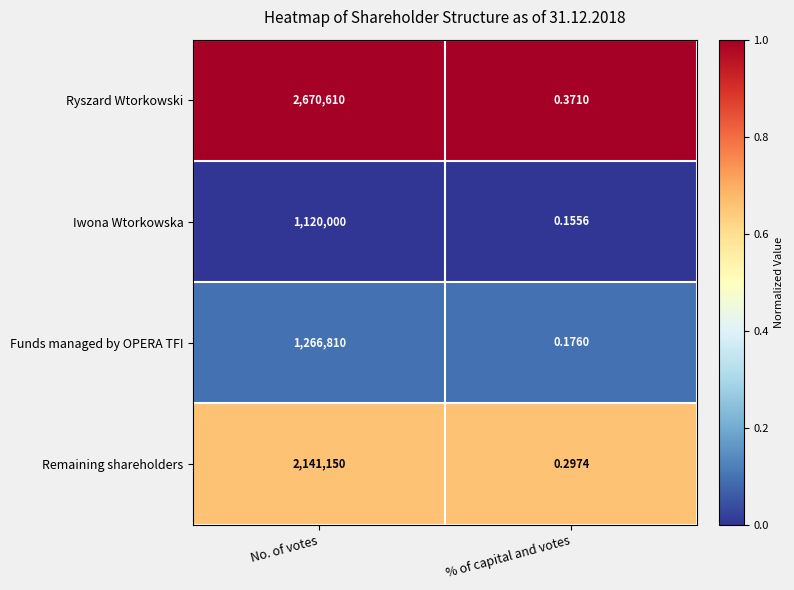

What is the difference between the highest and lowest values at No. of votes?

1550610.0